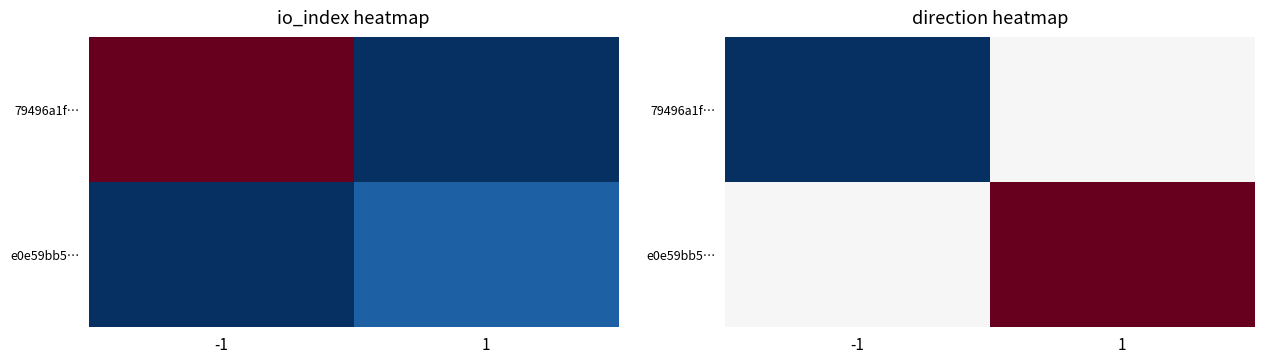

What is the sum of the e0e59bb5… values at 1 and -1?

1